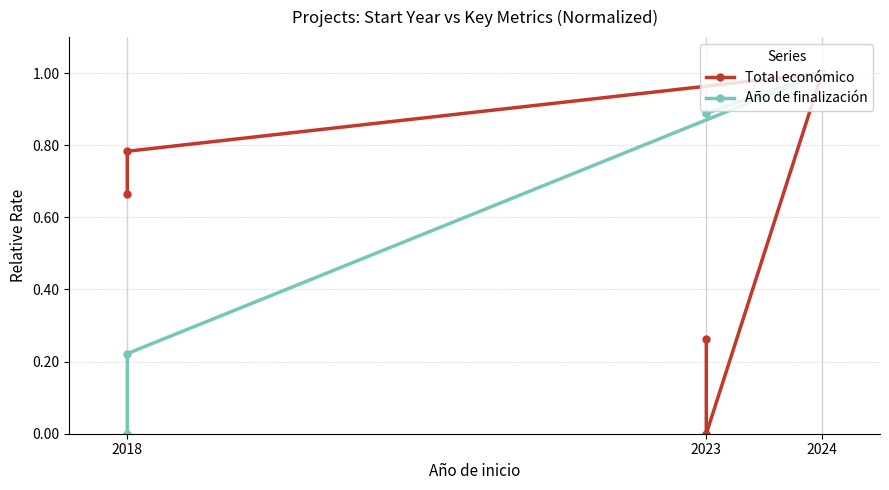

How many data points in Total económico are above 0?

4